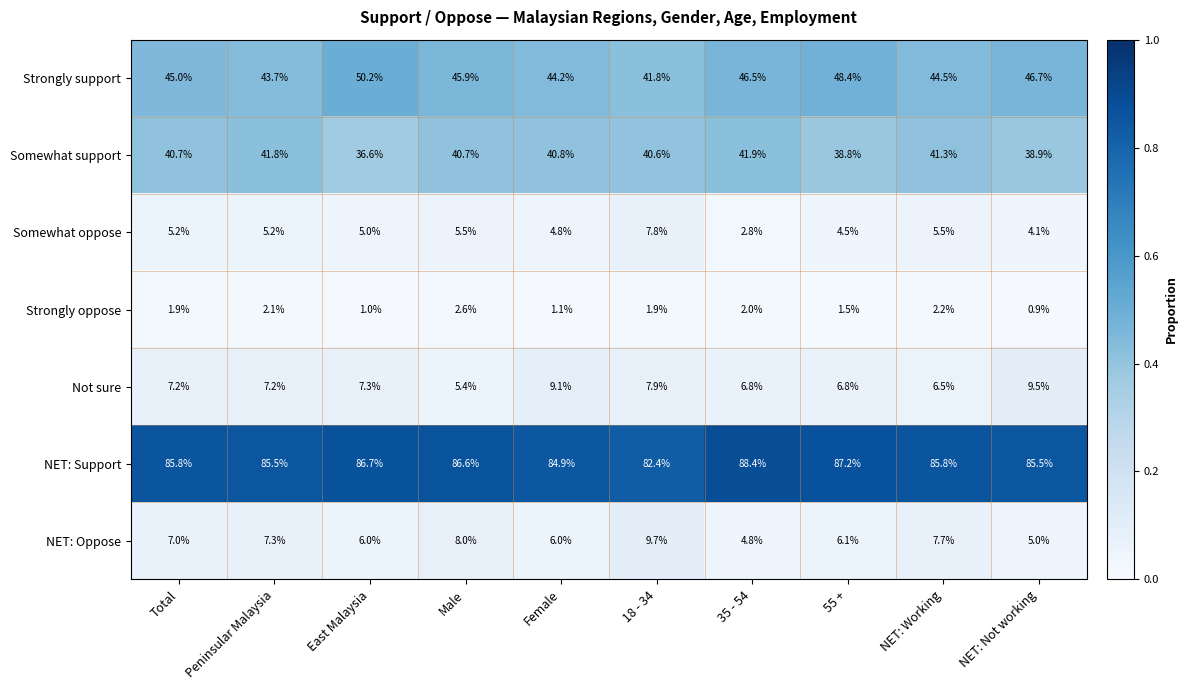

Is it true that Somewhat support equals 25.5 at Peninsular Malaysia?

False